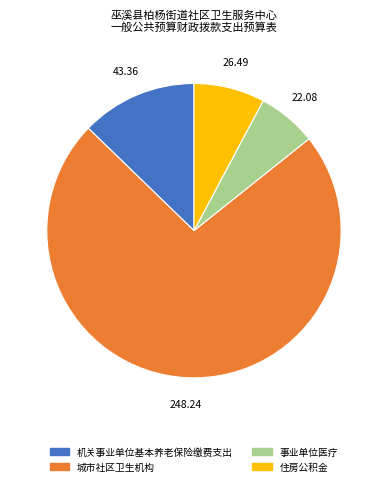

Combined, do 住房公积金 and 机关事业单位基本养老保险缴费支出 account for over 50%?

No